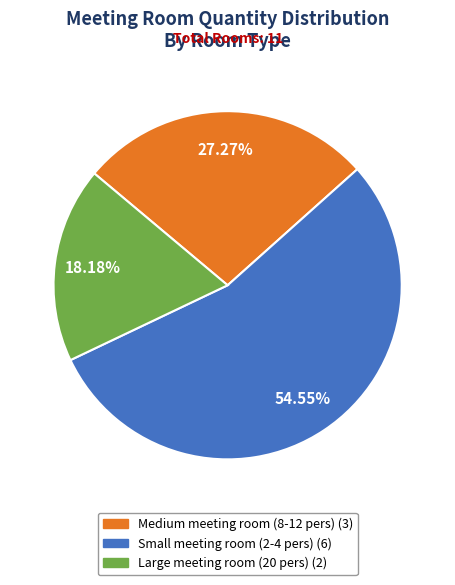

Rank the categories by value from highest to lowest.

Small meeting room (2-4 pers), Medium meeting room (8-12 pers), Large meeting room (20 pers)